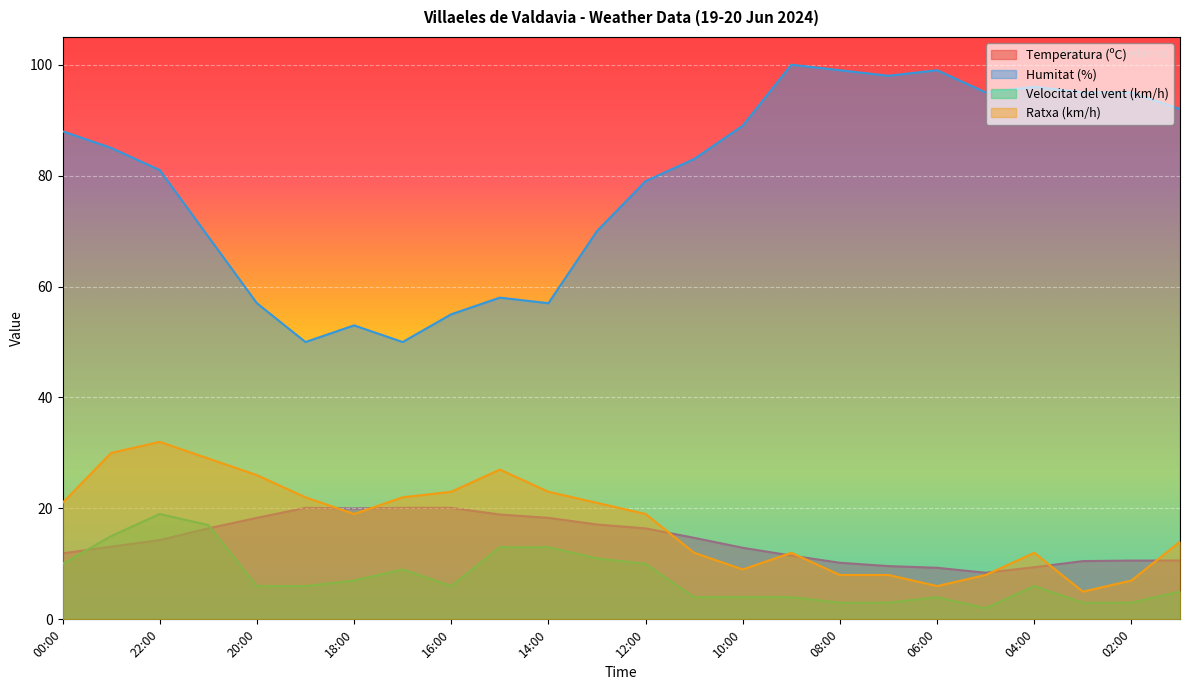

Rank the categories by Temperatura (ºC) value from lowest to highest.

05:00, 06:00, 04:00, 07:00, 08:00, 03:00, 02:00, 01:00, 09:00, 00:00, 10:00, 23:00, 22:00, 11:00, 21:00, 12:00, 13:00, 20:00, 14:00, 15:00, 18:00, 19:00, 17:00, 16:00